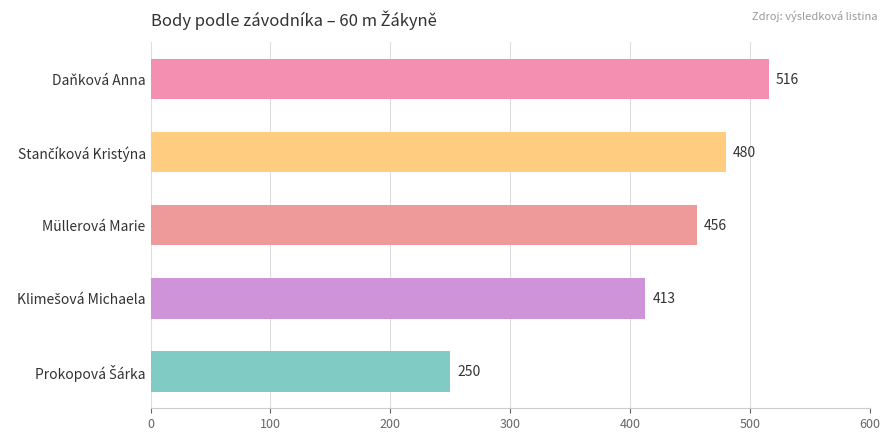

How many distinct data groups are displayed?

1